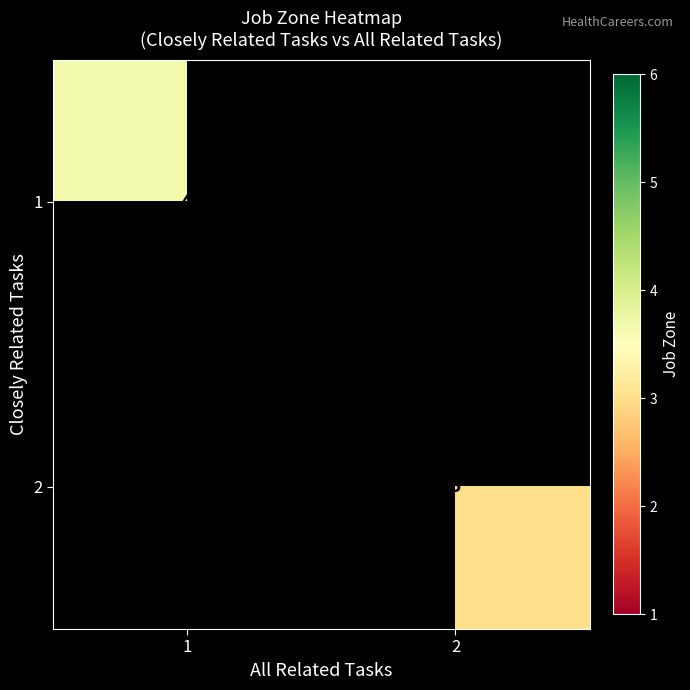

What is the minimum value shown in the chart?

3.0